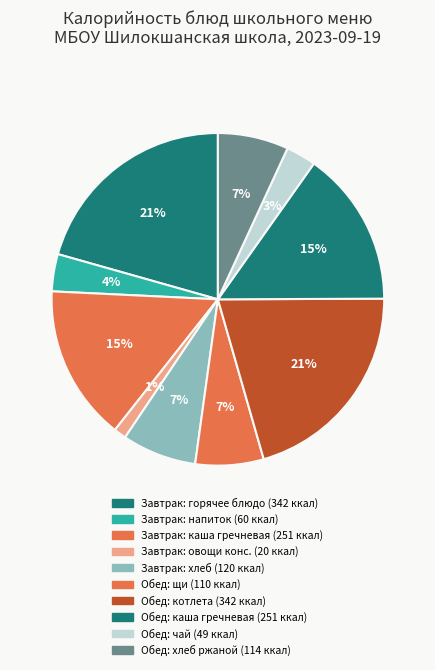

How many segments does this pie chart have?

10